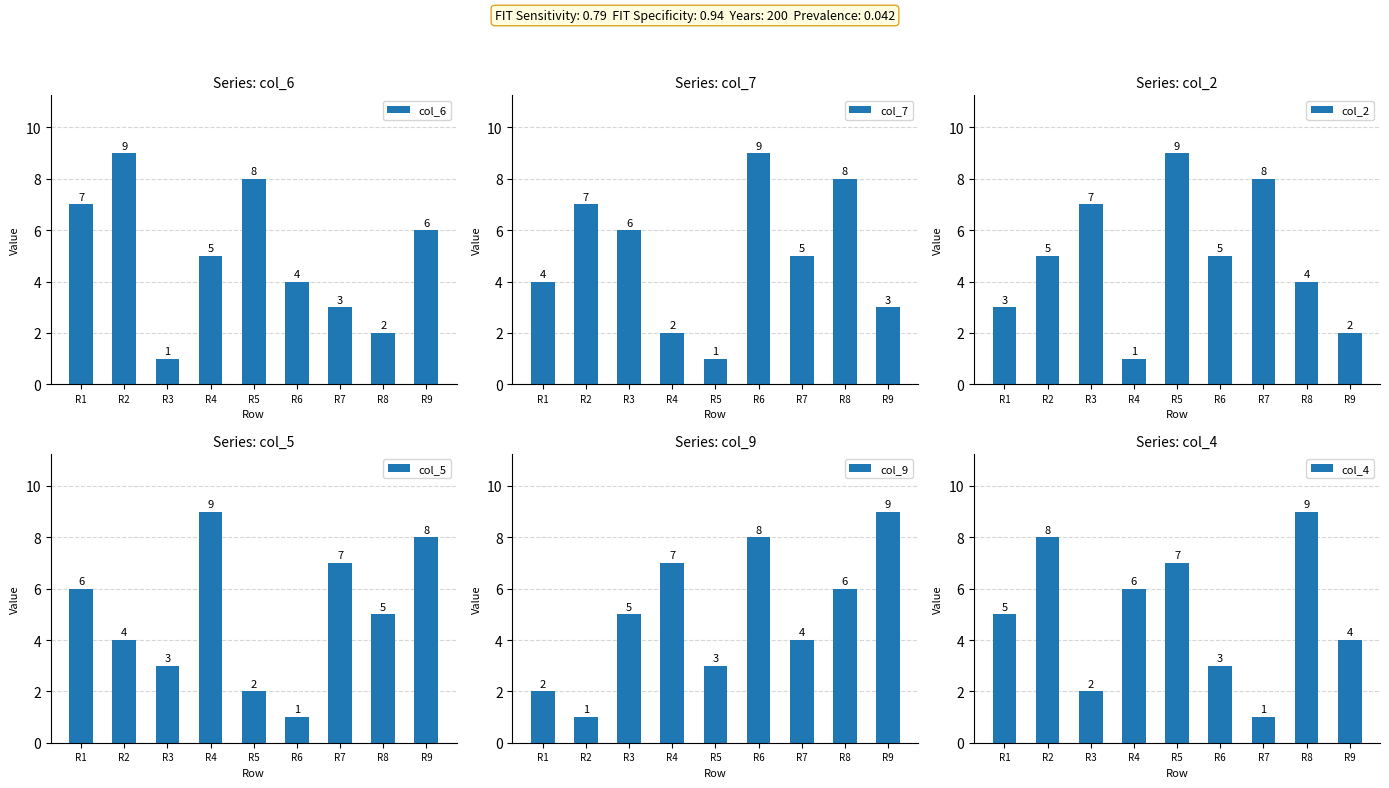

What is the difference between the highest and lowest values at R9?

7